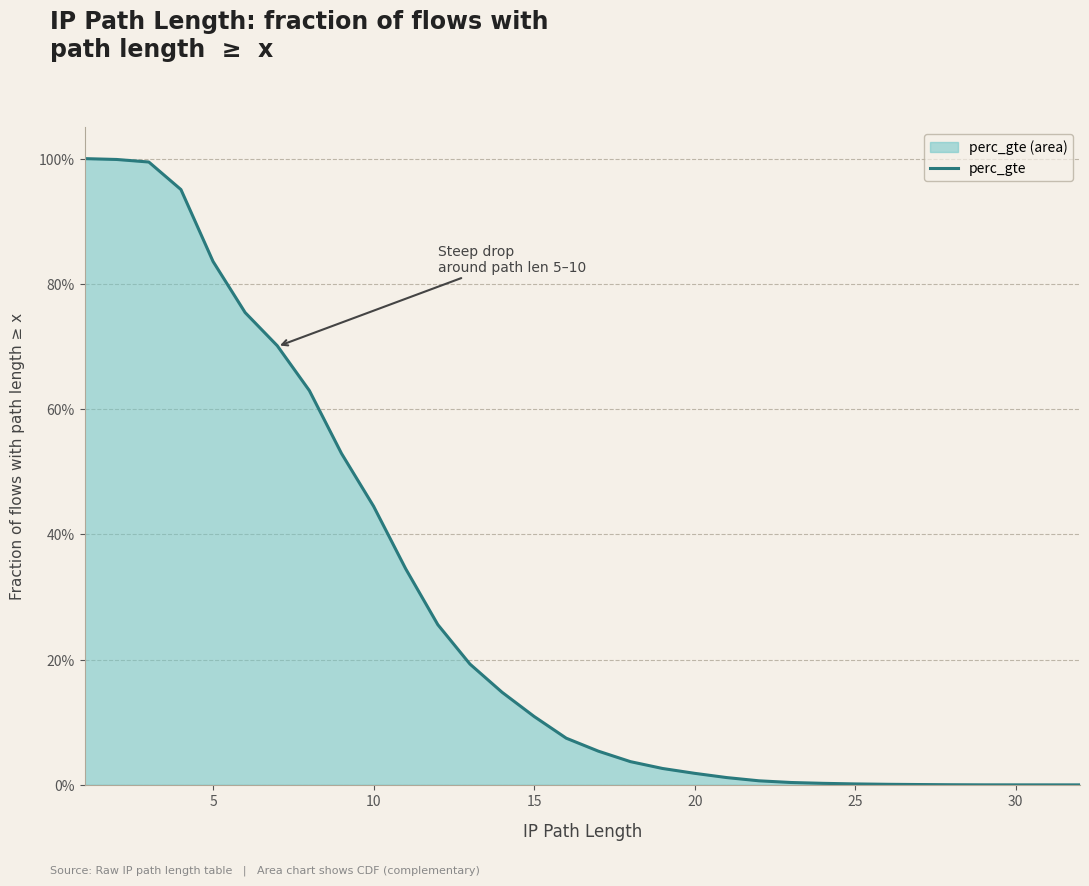

Does the chart have visible grid lines?

Yes